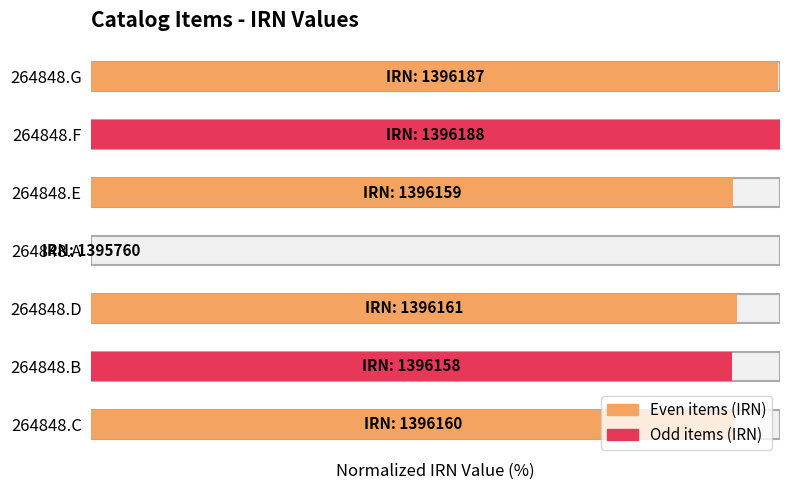

Are the bars horizontal?

Yes